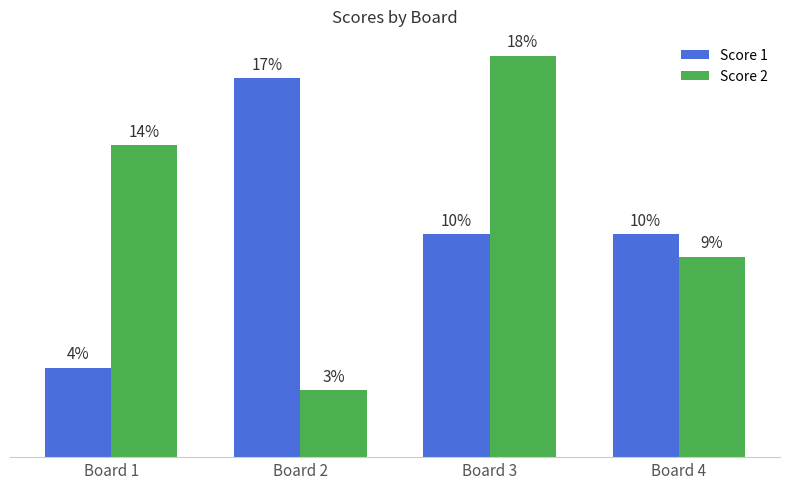

Which series has the largest range (max minus min)?

Score 2